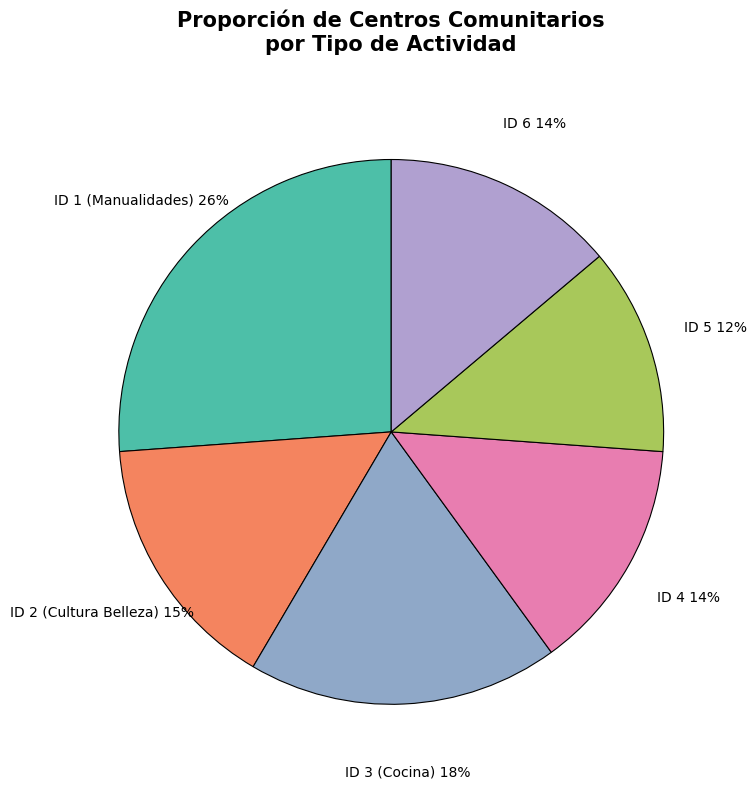

How many slices are in this pie chart?

6